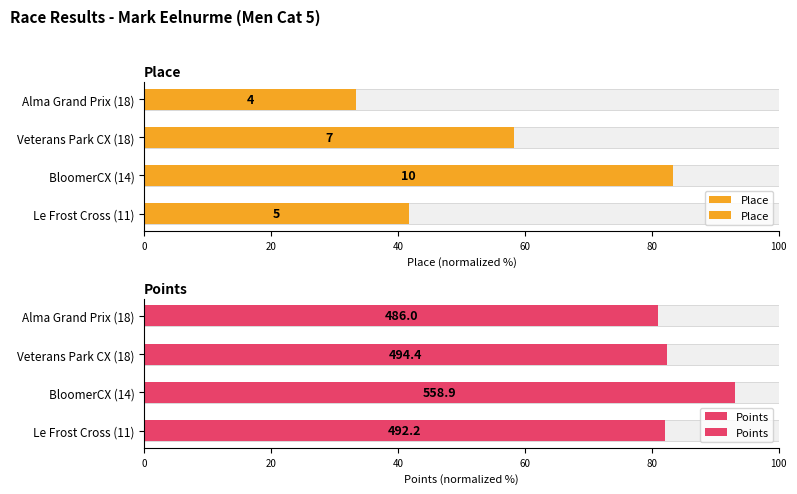

What is the value of the Points bar at the 1st from the left?

82.0